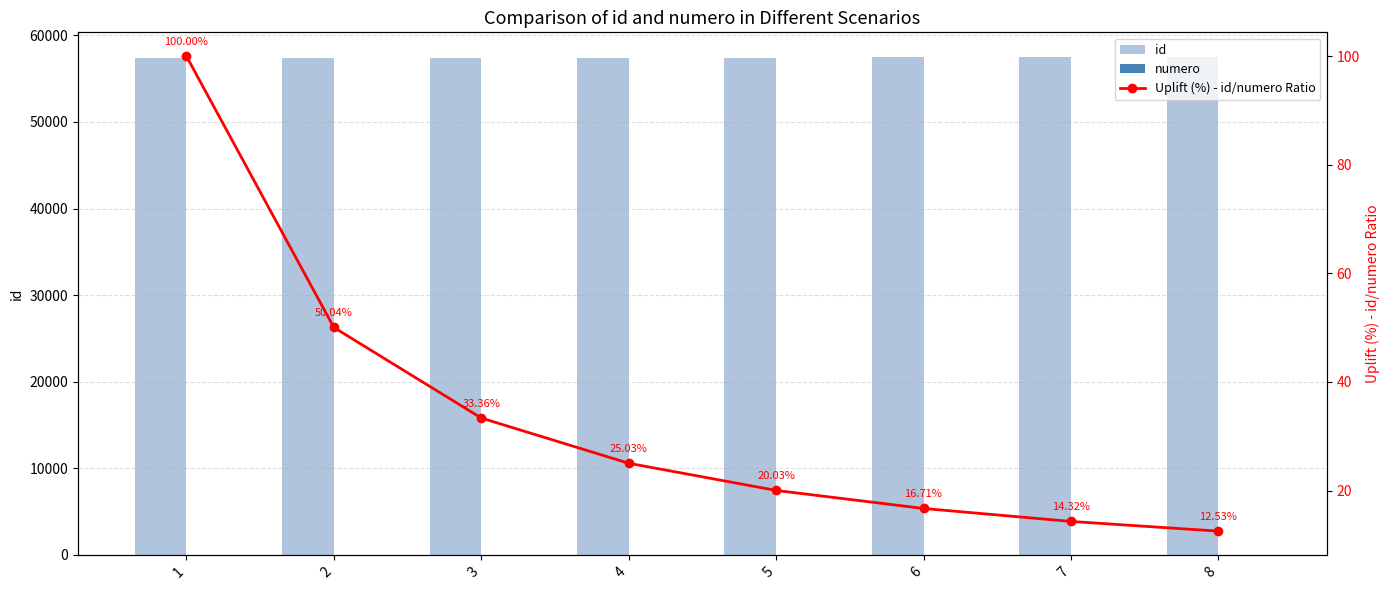

Which series has the largest range (max minus min)?

id